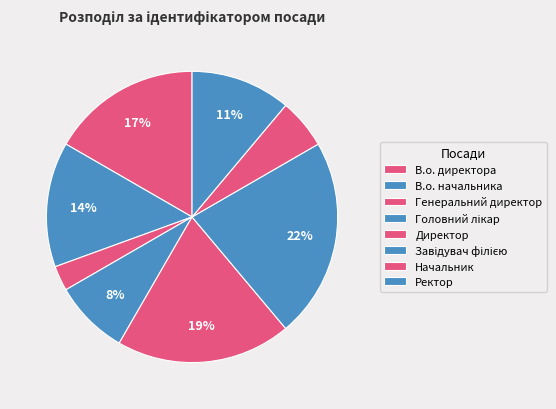

Count the number of slices in the pie.

8